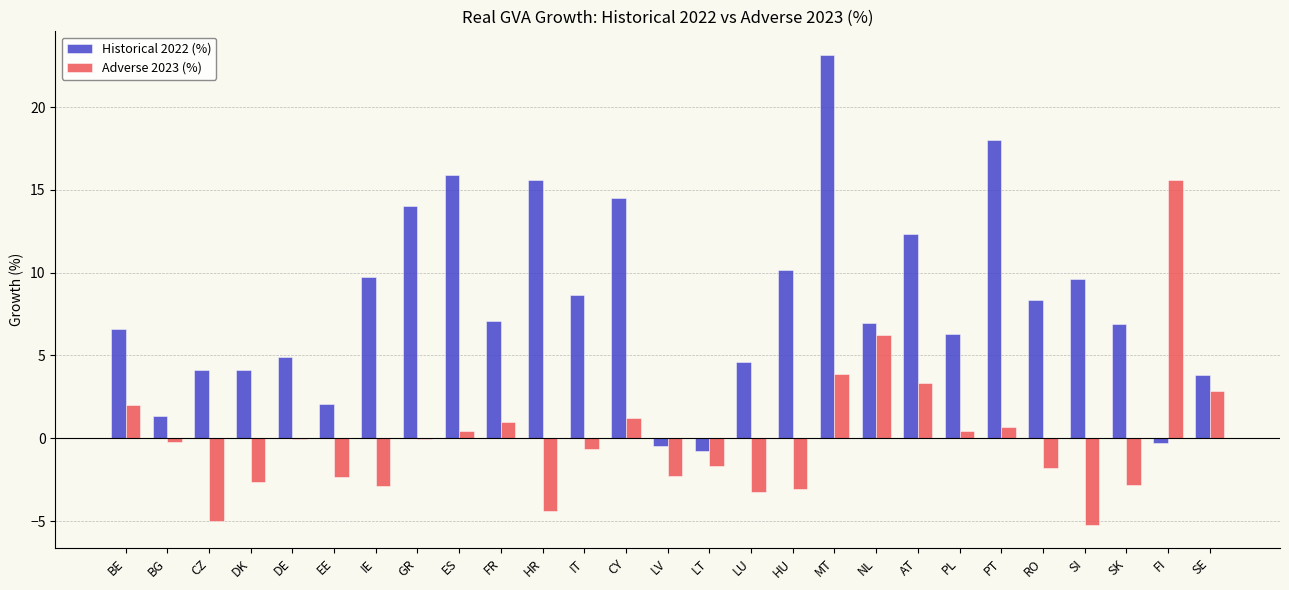

Count the number of data series in this chart.

2